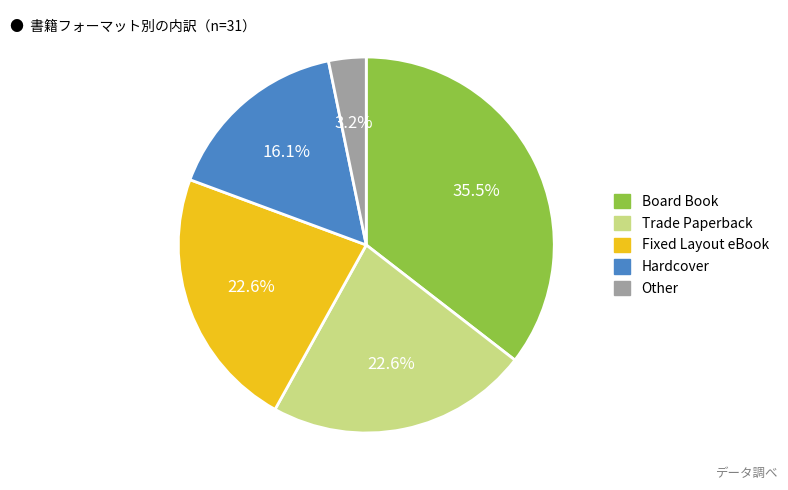

What percentage do Other and Trade Paperback together represent?

25.8%